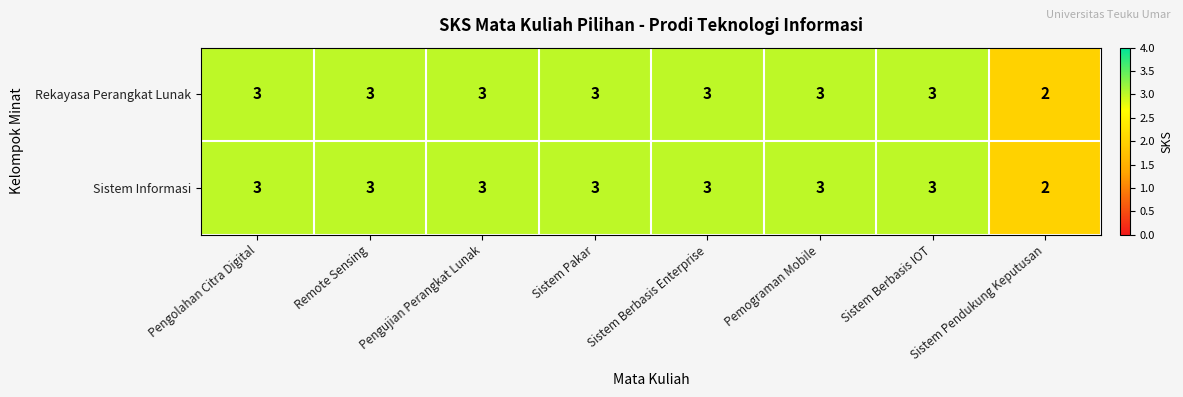

Count the Rekayasa Perangkat Lunak values in the range 3 to 4.

7